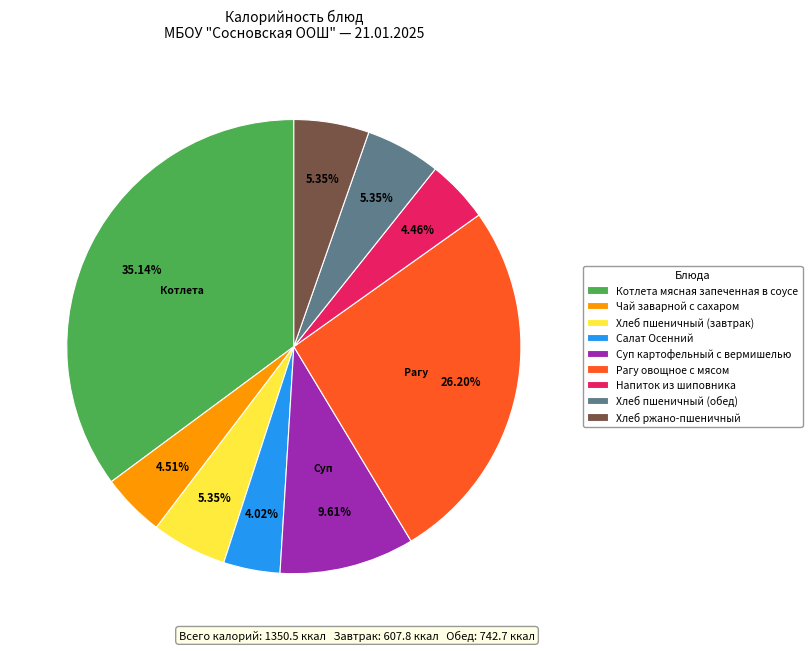

What is the ratio of the value at Суп картофельный с вермишелью to the value at Салат Осенний?

2.4